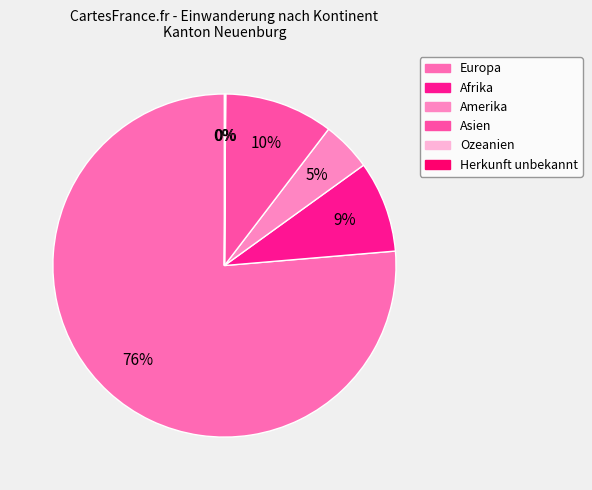

Which category has the biggest portion of the pie?

Europa